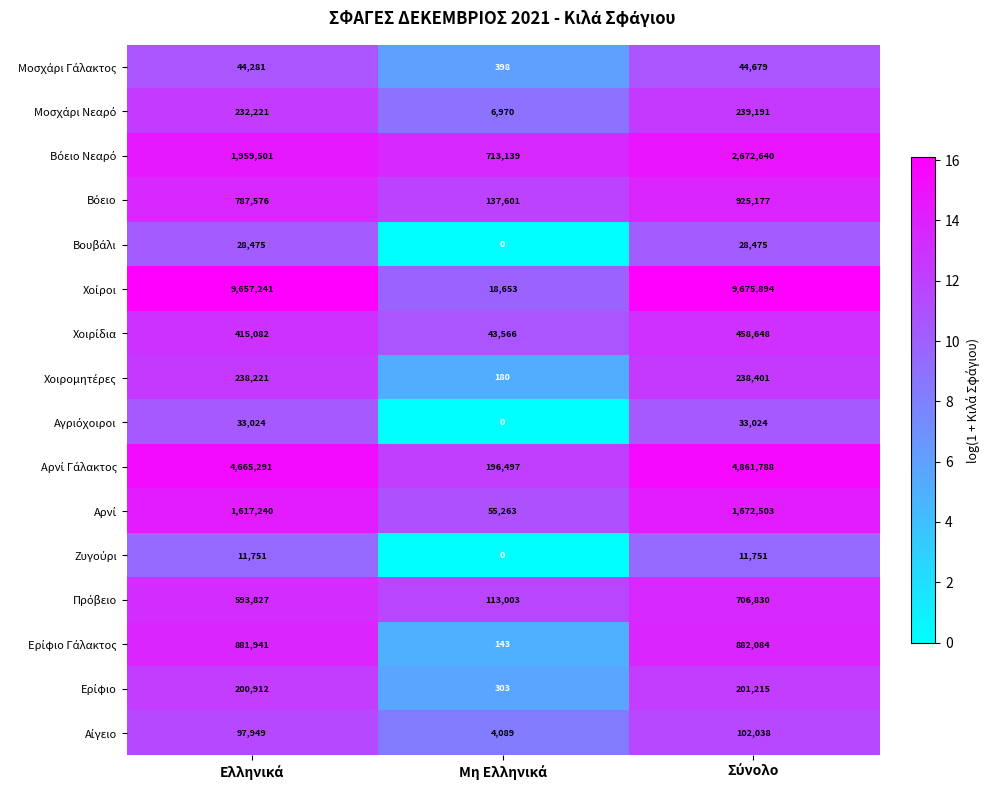

What is the greatest value displayed?

9675894